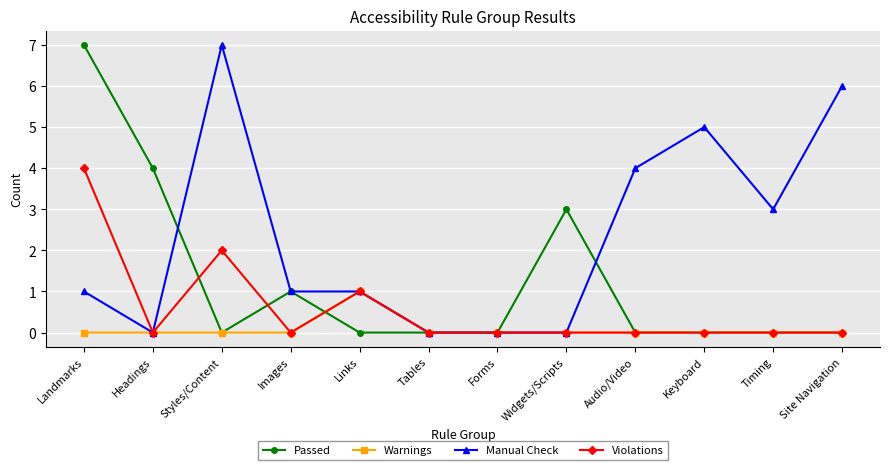

What is the label of the 10th point from the right?

Styles/Content